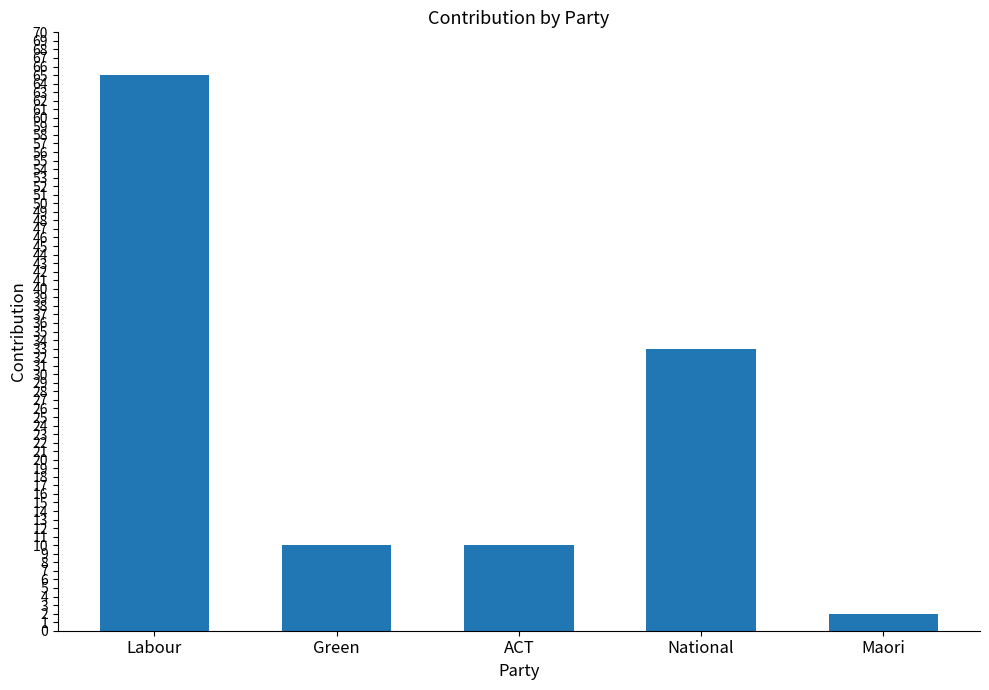

What is the sum of all values?

120